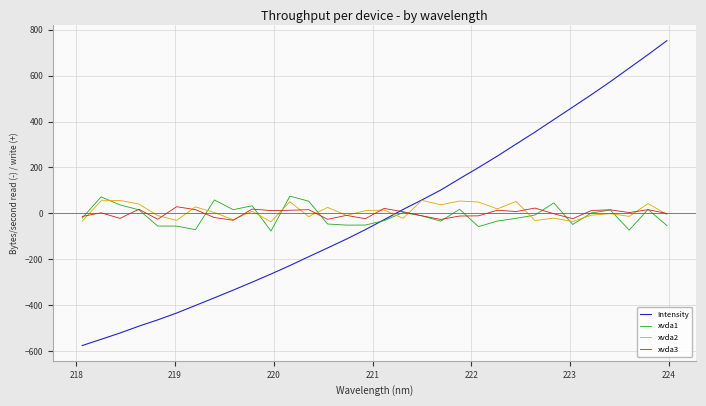

What is the highest value of the xvda3 series?

29.2